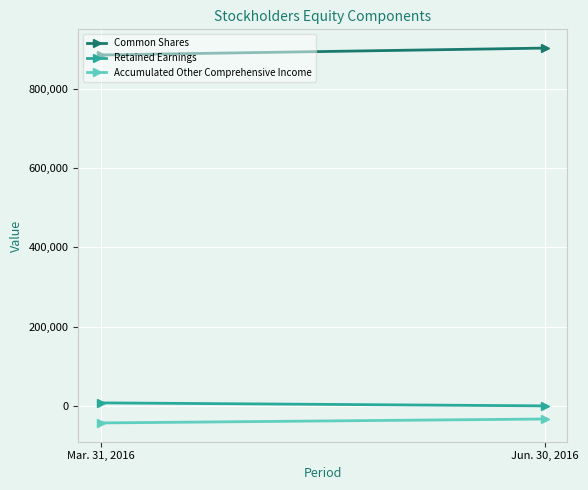

At which category is the sum across all series the highest?

Jun. 30, 2016